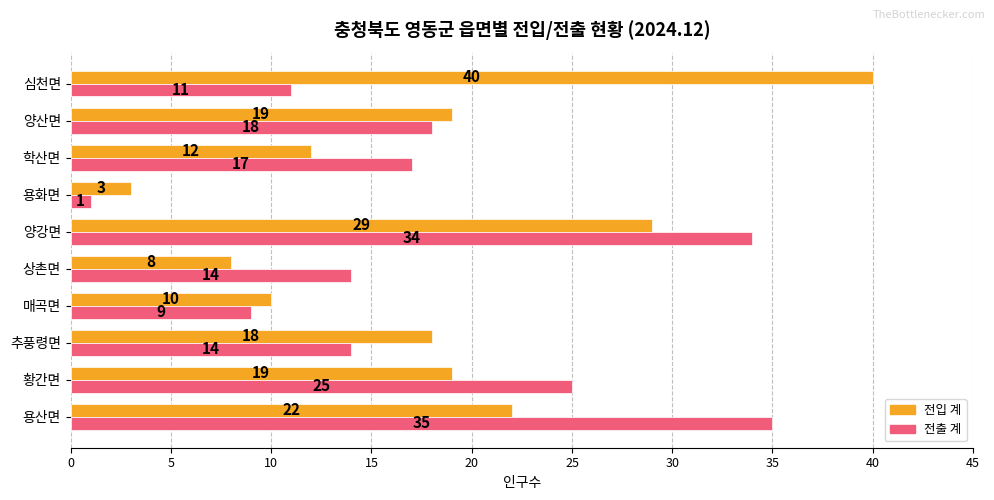

What is the spread (max minus min) of values at 심천면?

29